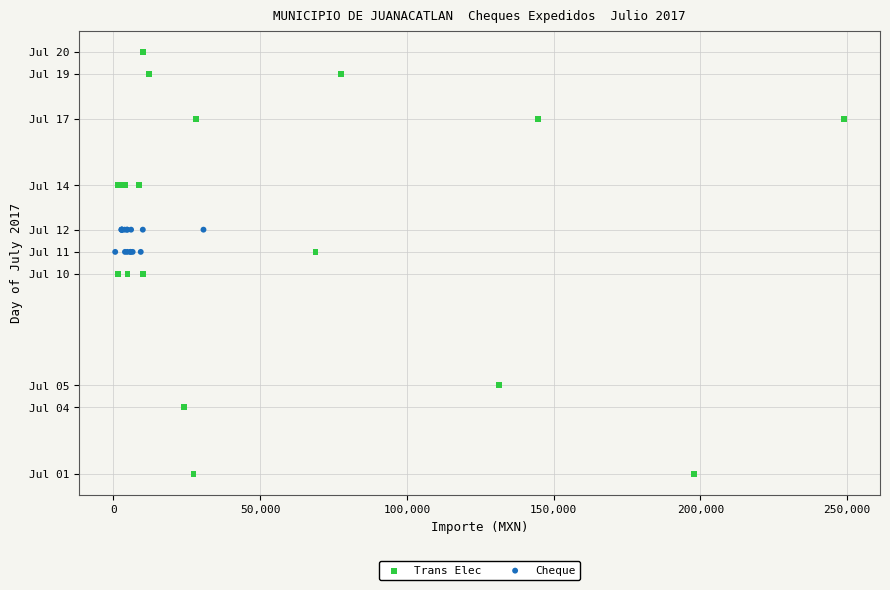

Which series contains the highest Y value?

Trans Elec